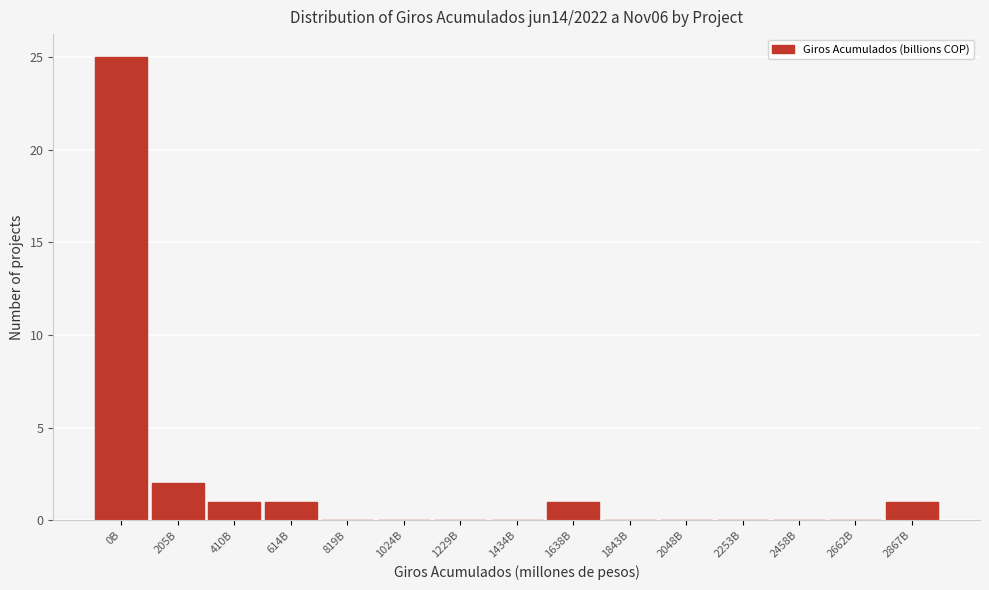

Reading left to right, extract all data points from this chart.

0B=25	205B=2	410B=1	614B=1	819B=0	1024B=0	1229B=0	1434B=0	1638B=1	1843B=0	2048B=0	2253B=0	2458B=0	2662B=0	2867B=1